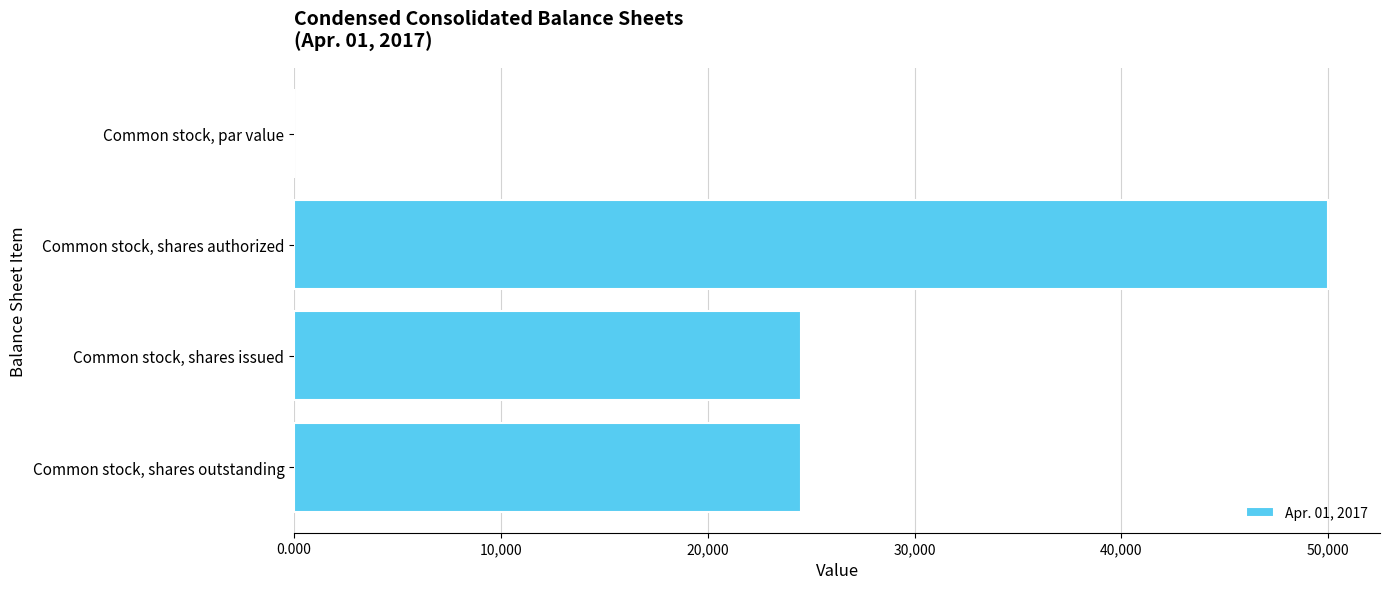

What is the ratio of the value at Common stock, shares issued to the value at Common stock, shares outstanding?

1.0